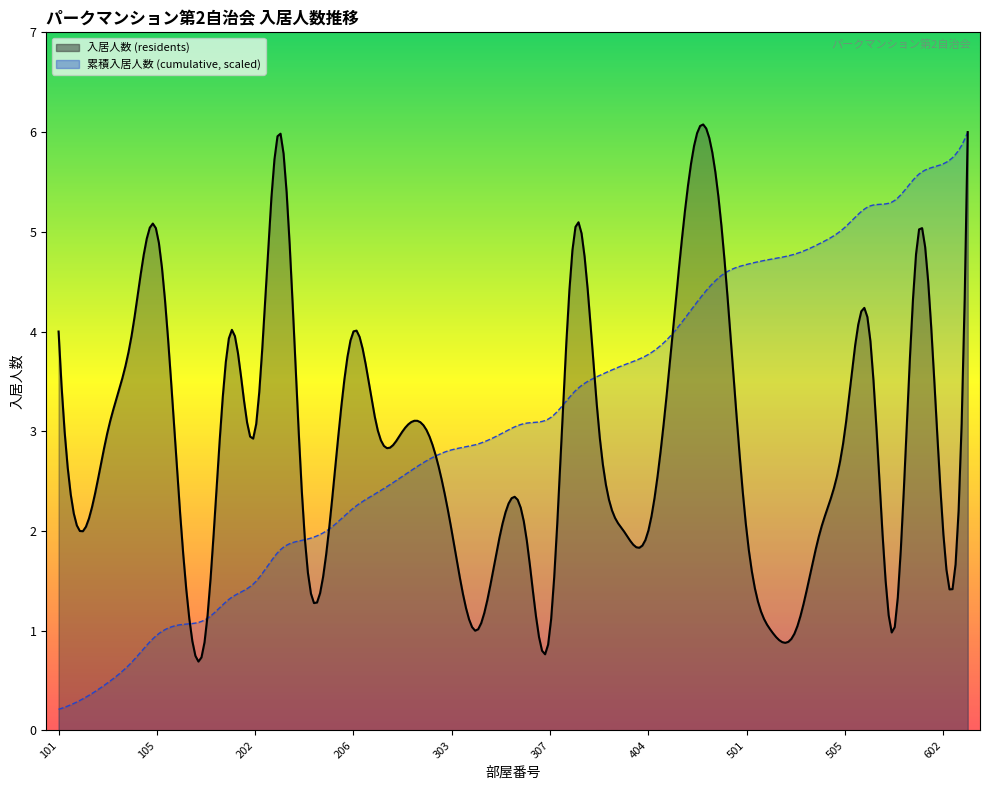

The value of 部屋番号 /100 (floor) at 105 is 0.7. True or false?

False